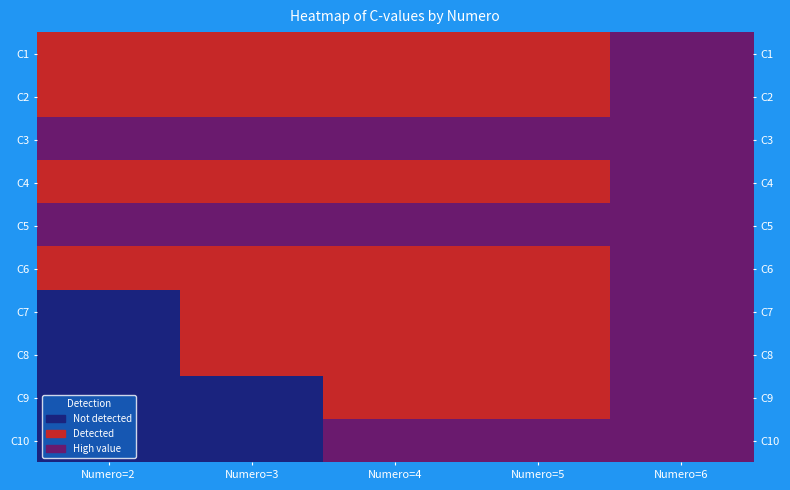

Rank the categories by C8 value from highest to lowest.

Numero=6, Numero=3, Numero=4, Numero=5, Numero=2